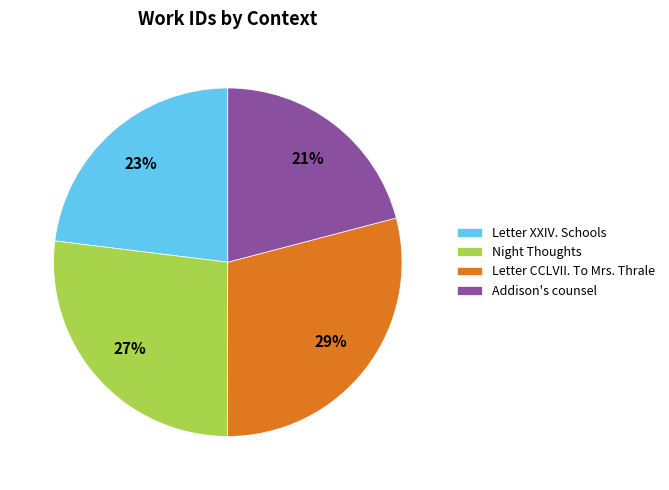

To the nearest percent, what is the difference between the Letter XXIV. Schools and Night Thoughts slice percentages?

4%